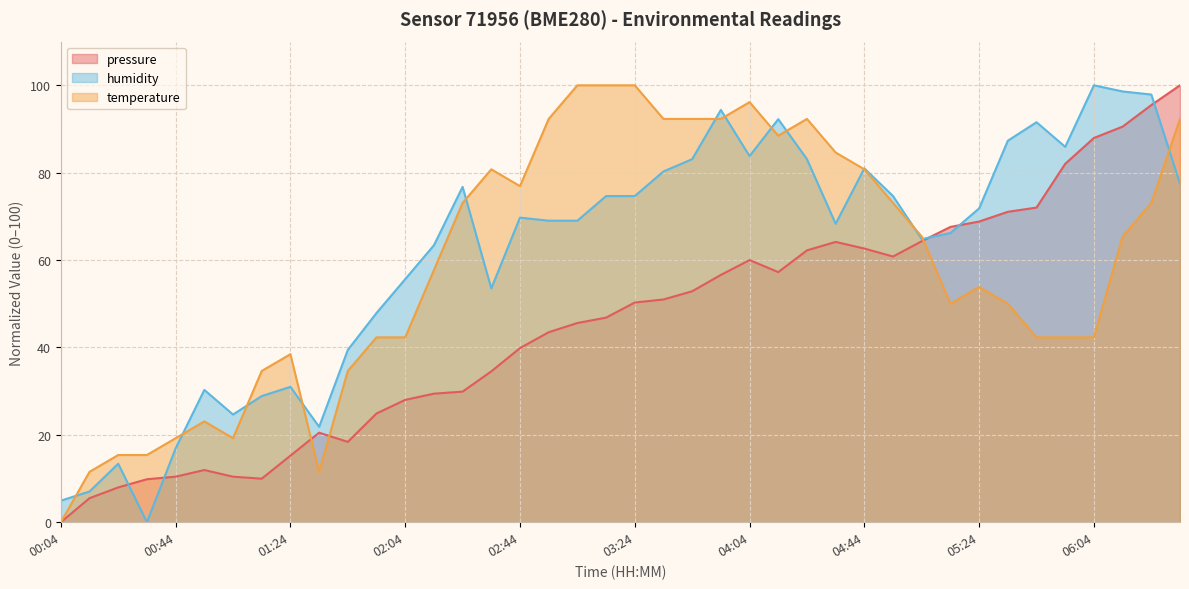

Which category has the highest value in the temperature series?

03:04